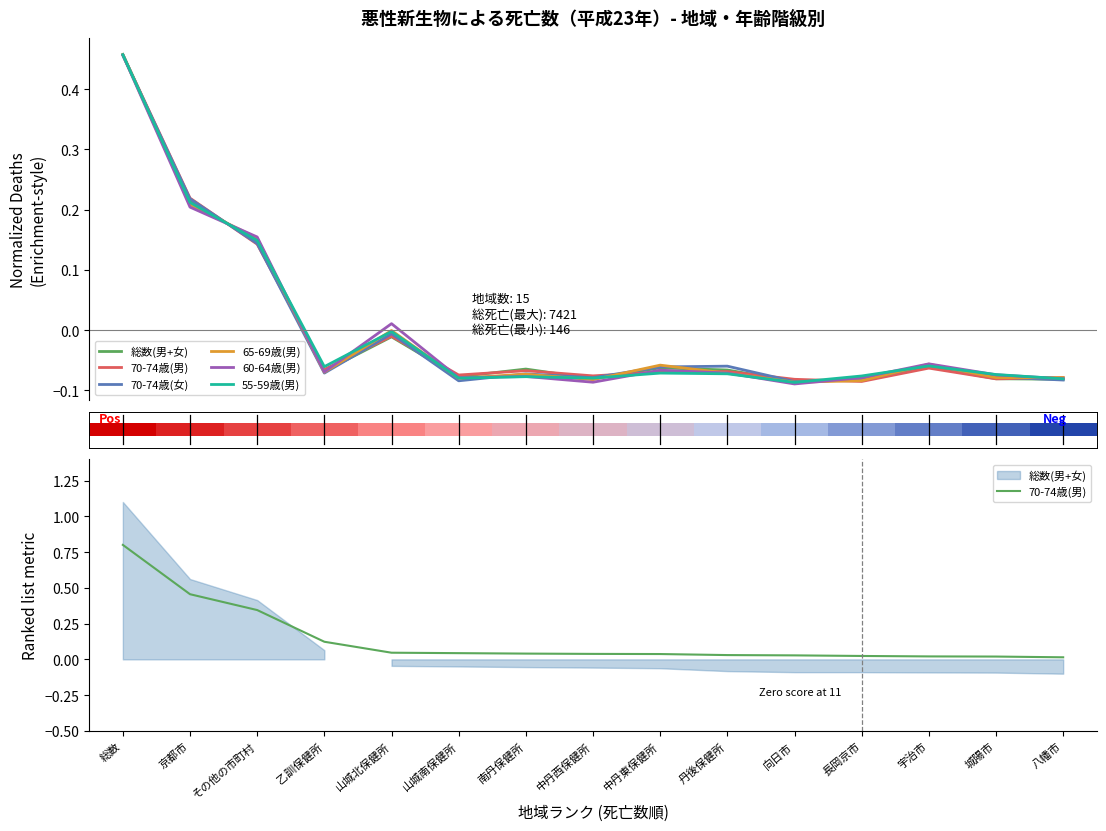

The 70-74歳(男) series shows 1.3 at 総数. True or false?

False